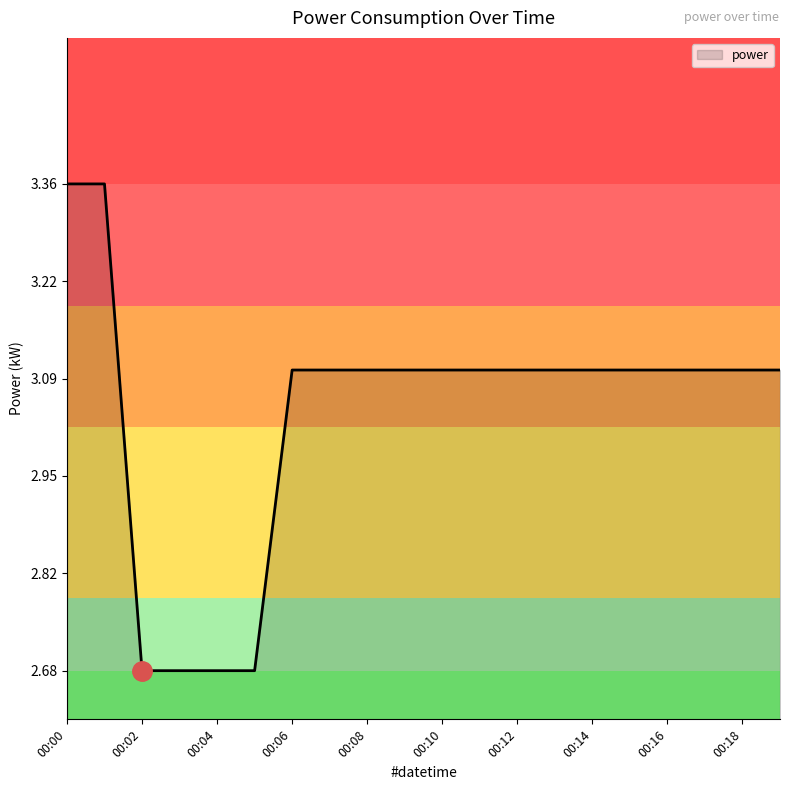

How many series are shown in this chart?

1